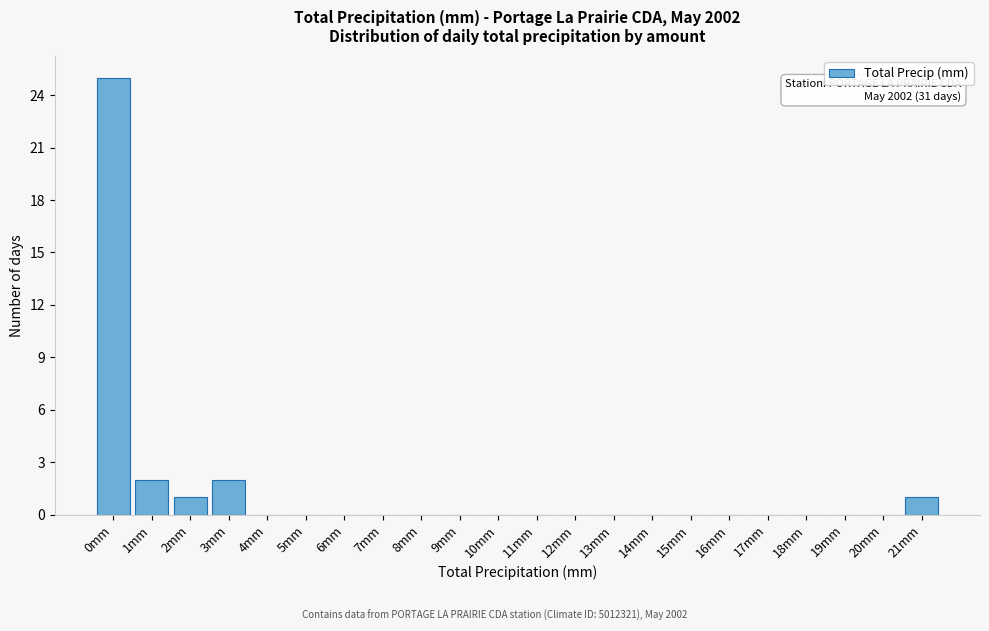

Reading left to right, what are all the values shown in this chart?

0mm=25	1mm=2	2mm=1	3mm=2	4mm=0	5mm=0	6mm=0	7mm=0	8mm=0	9mm=0	10mm=0	11mm=0	12mm=0	13mm=0	14mm=0	15mm=0	16mm=0	17mm=0	18mm=0	19mm=0	20mm=0	21mm=1